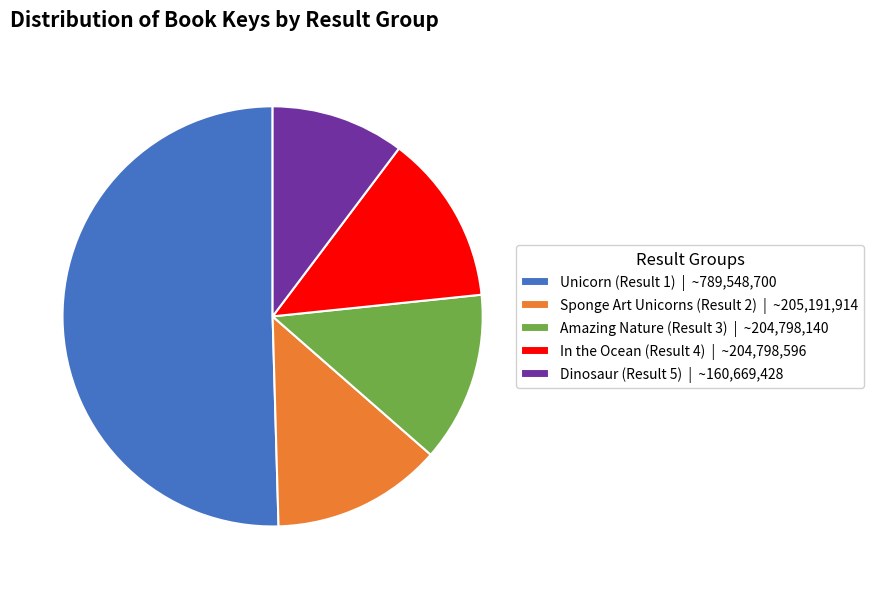

Is it true that Unicorn (Result 1) | ~789,548,700 is 50% of the pie?

True